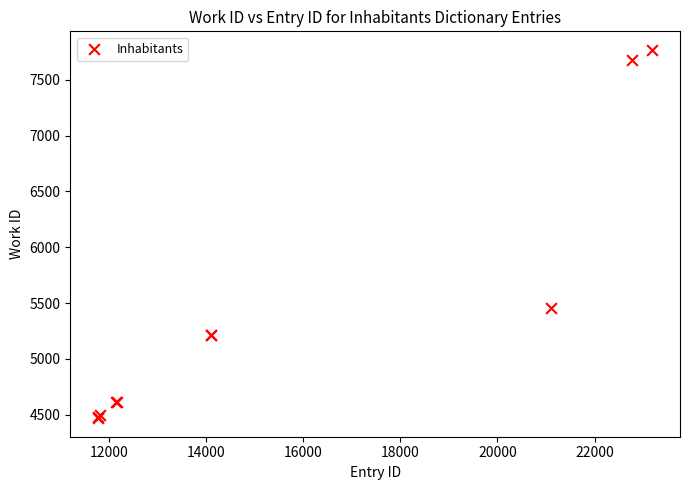

What Y value in the scatter plot is closest to 6118?

5452